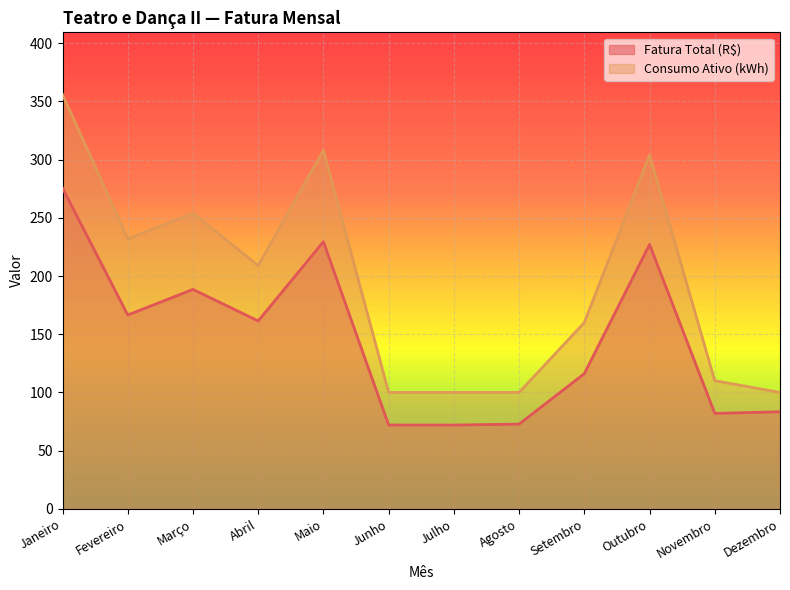

True or false: Fatura Total (R$) and Consumo Ativo (kWh) cross at least once.

False